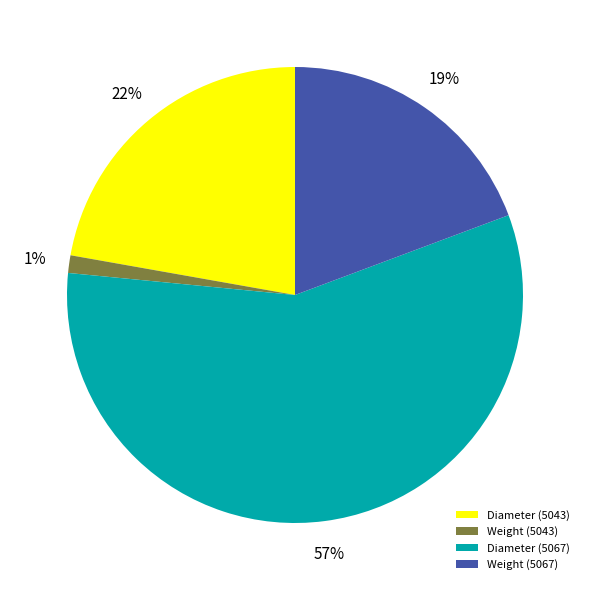

Between Weight (5043) and Diameter (5043), which is larger?

Diameter (5043)